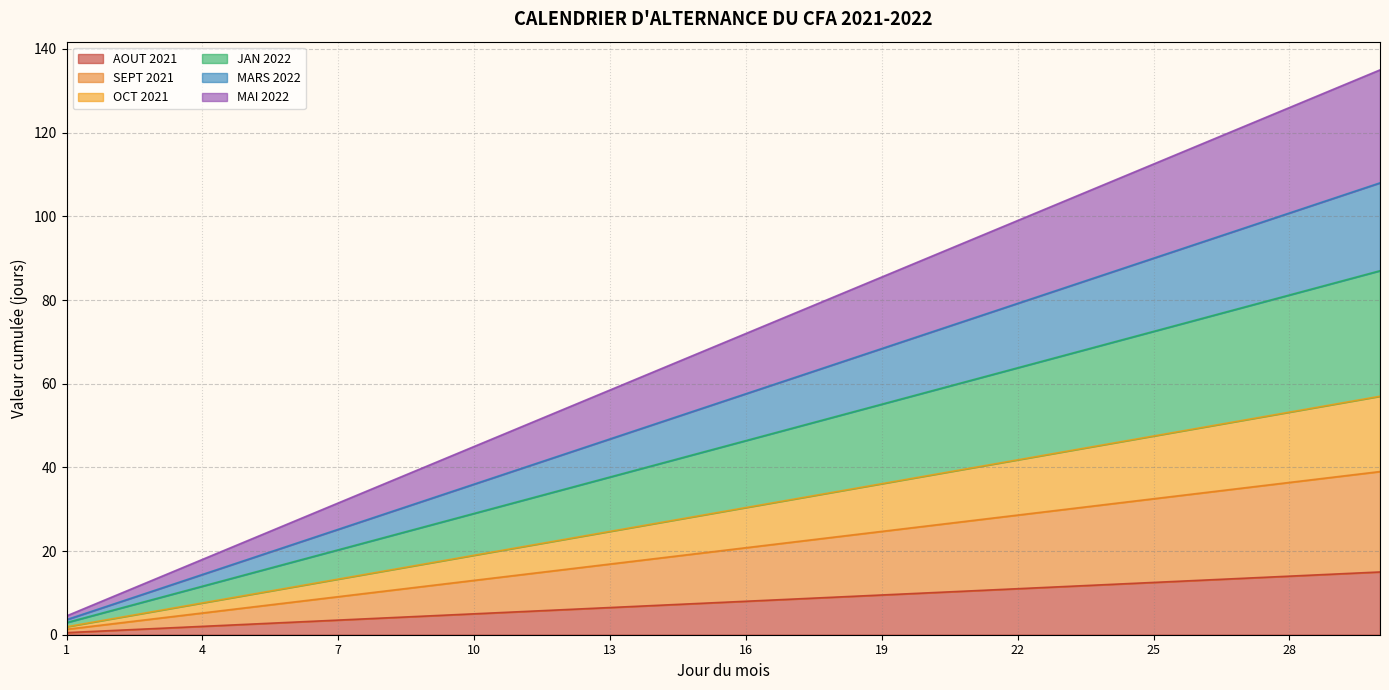

What is the difference between the highest and lowest values at 10?

40.0